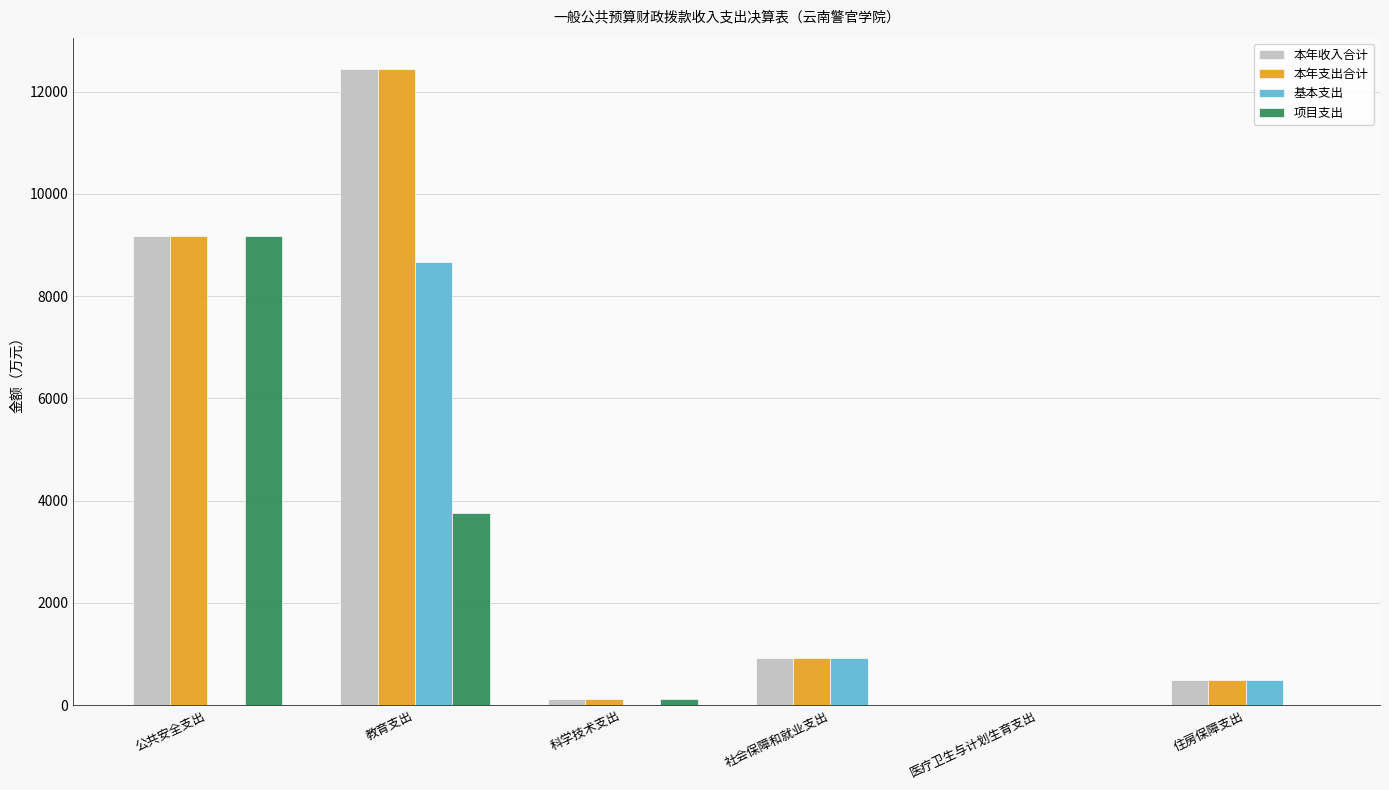

How many categories are shown in the chart?

6